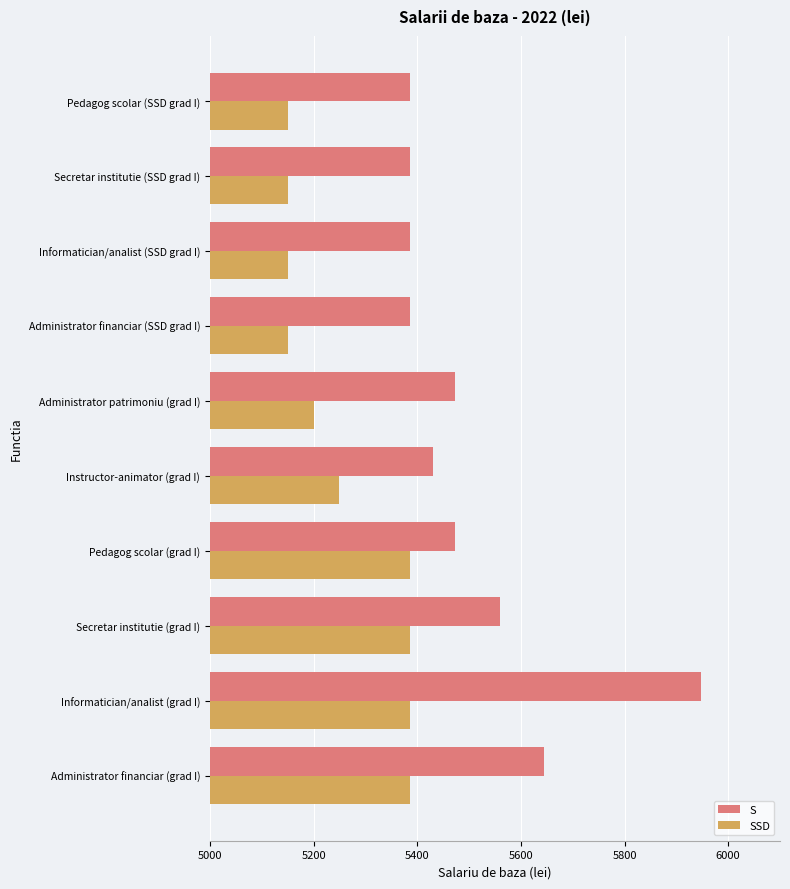

At how many categories does at least one series exceed 5269?

10